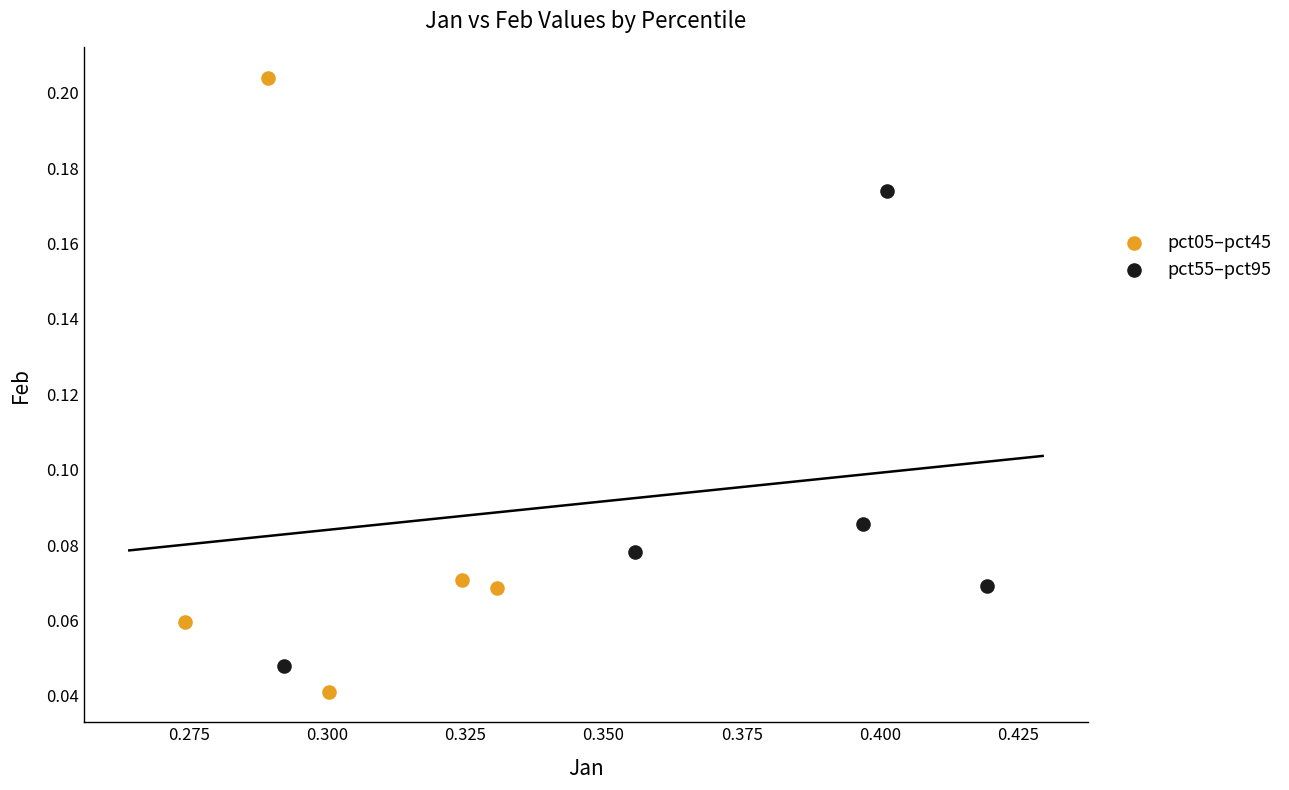

Which series contains the lowest Y value?

pct05–pct45